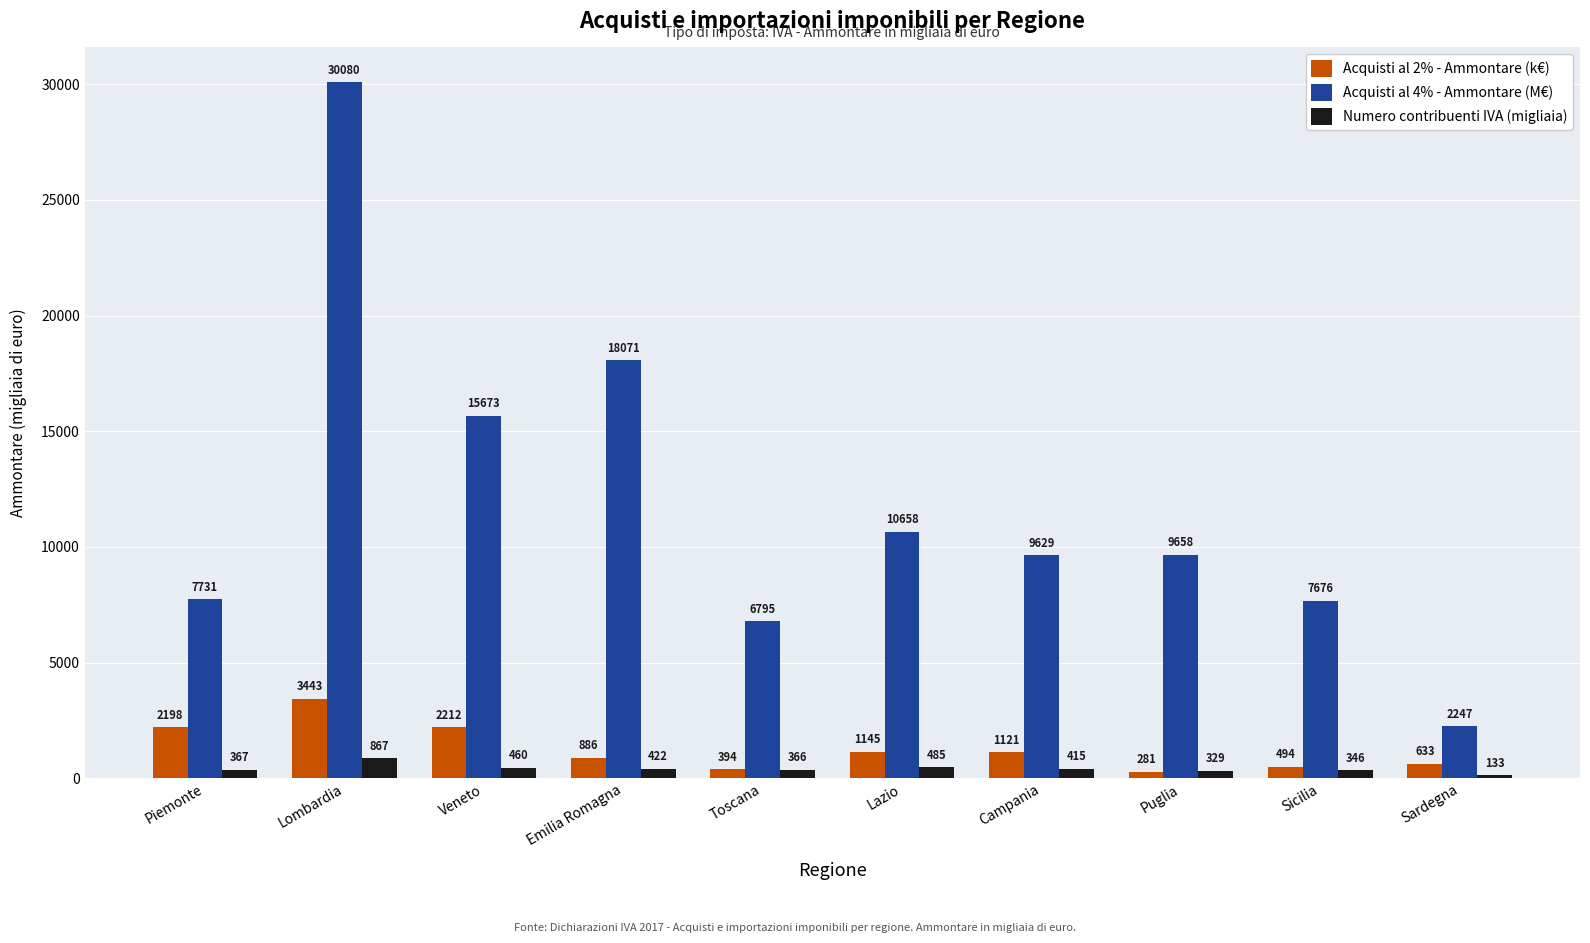

Where does the Acquisti al 2% - Ammontare (k€) series first go above 1121?

Piemonte